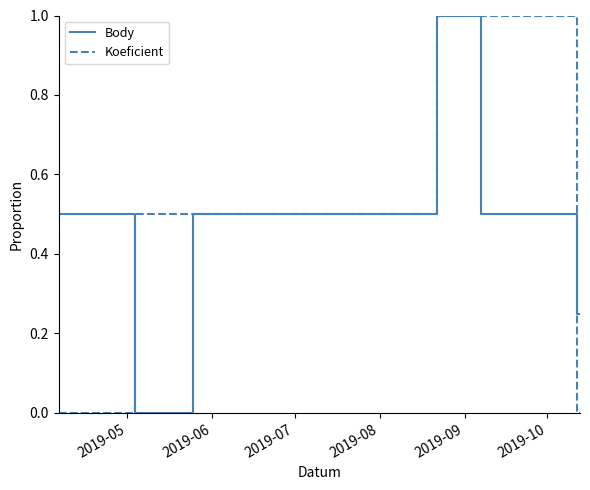

Which series has the widest spread of values?

Body